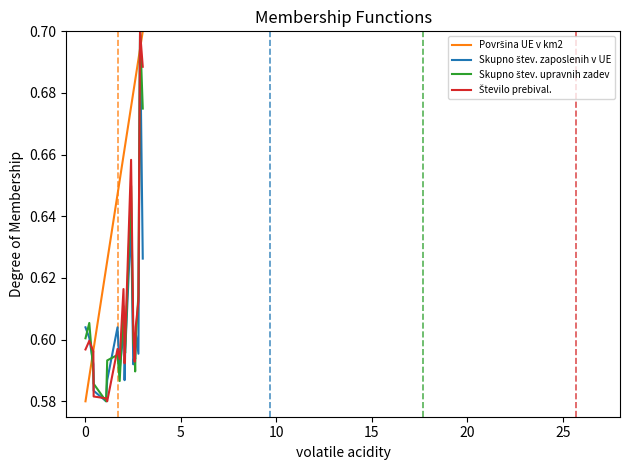

How many interior local valleys does the Skupno štev. upravnih zadev series have?

4